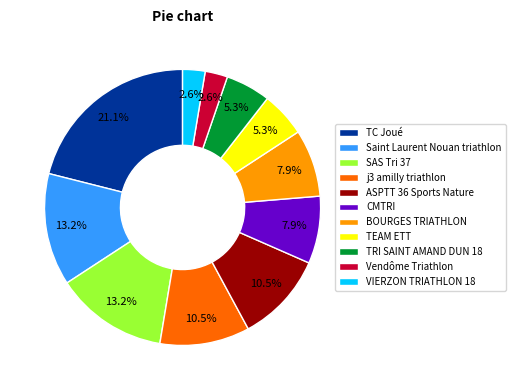

To the nearest percent, what is the average slice percentage?

9%